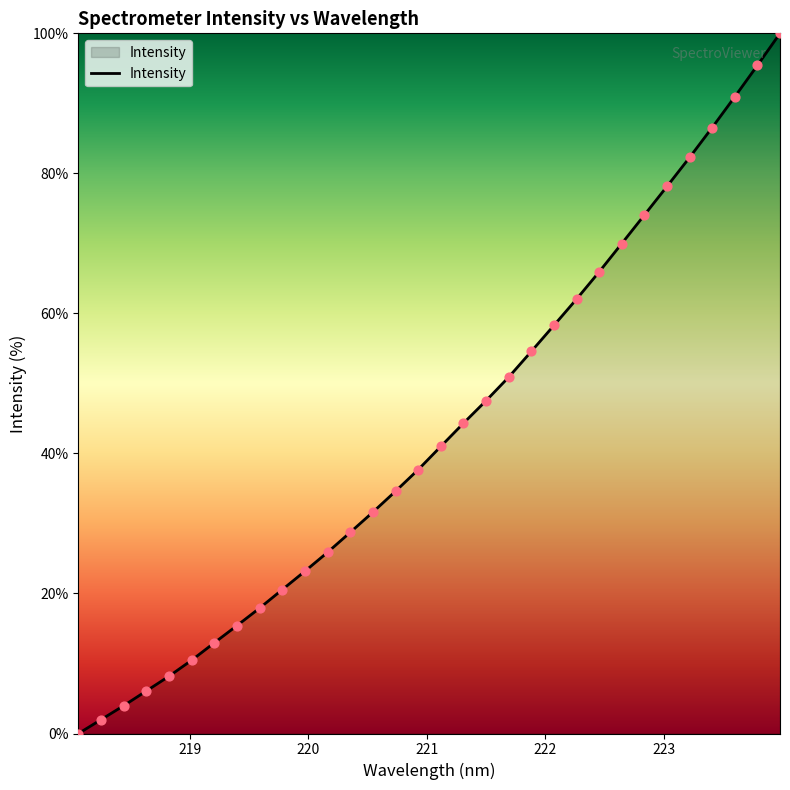

What is the difference between the maximum and minimum values?

100.0